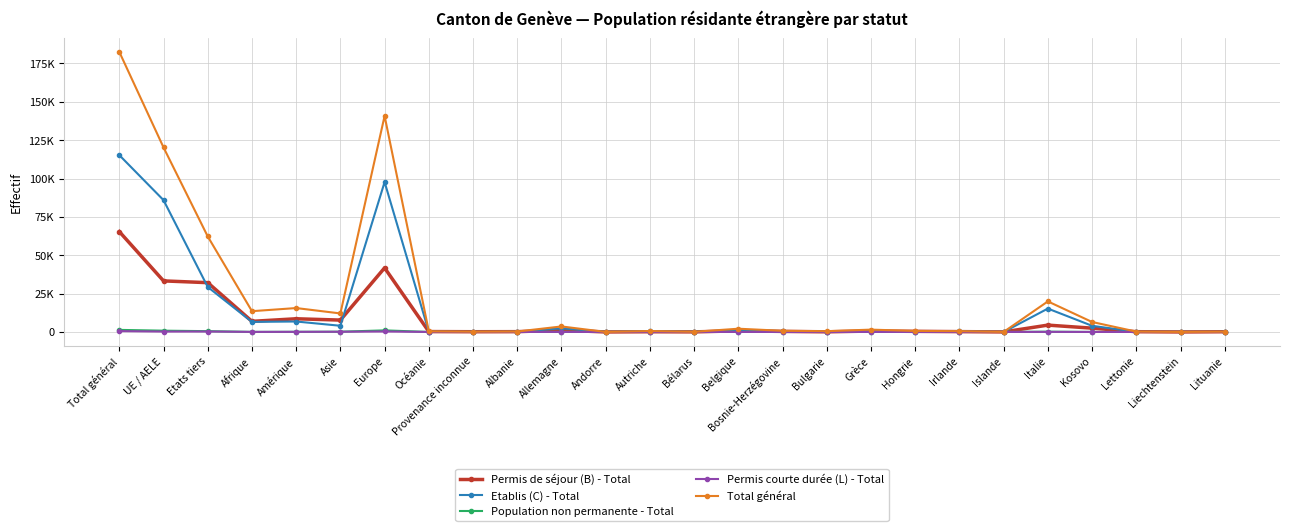

Is this an area chart (filled region under the line)?

No